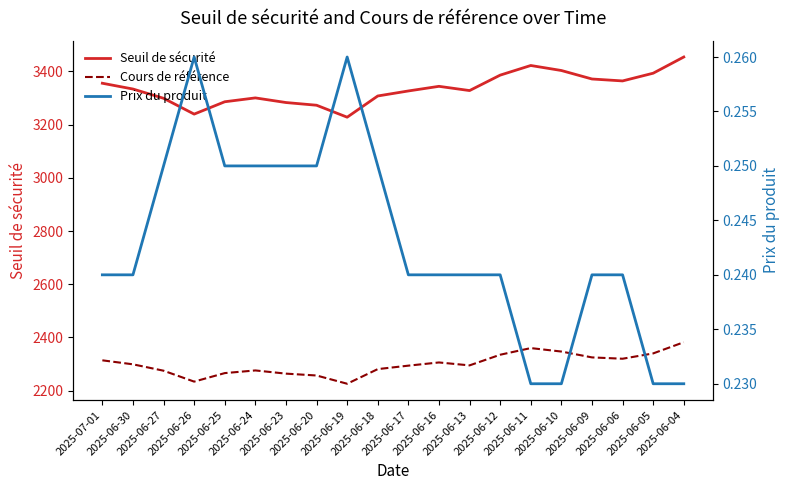

Where is the first local maximum for Prix du produit?

2025-06-26